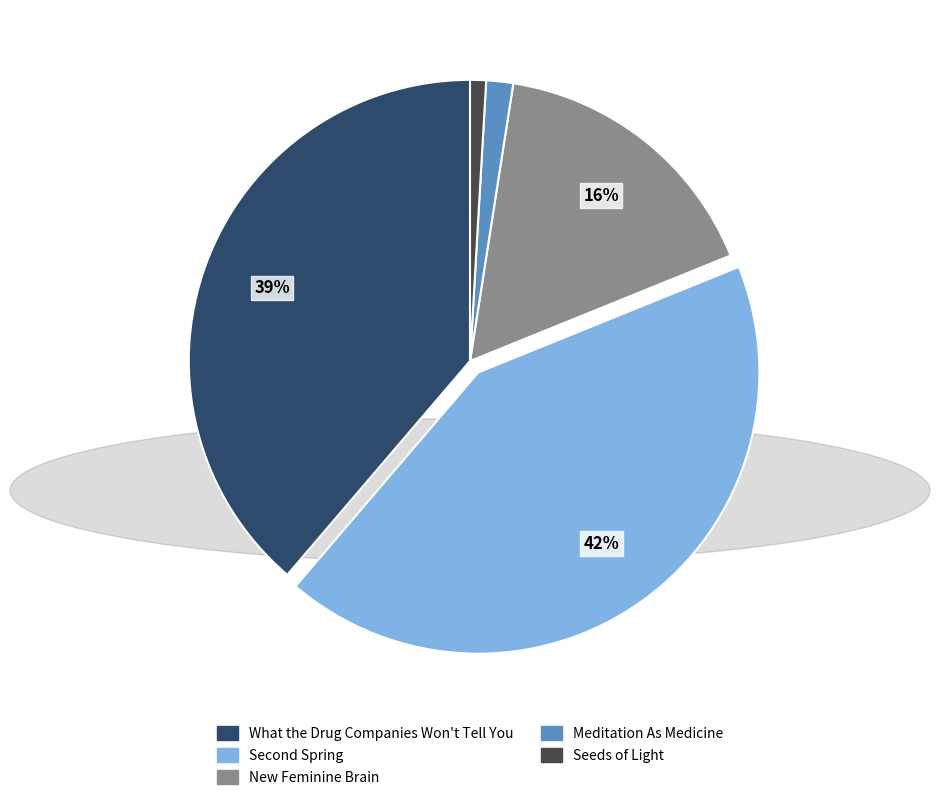

Is there any slice that represents more than half of the pie?

No